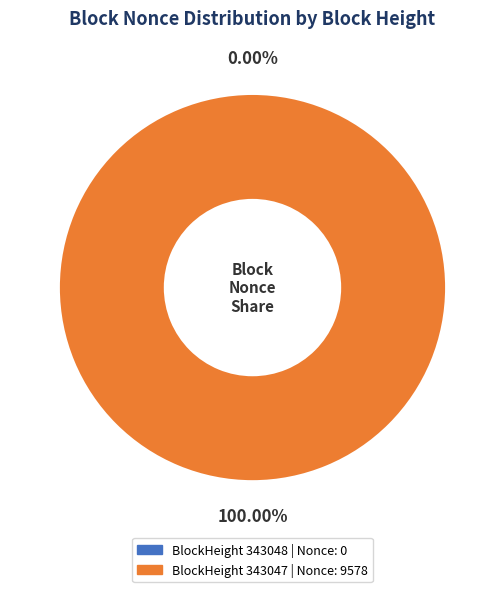

Combined, what portion of the pie is 343048 and 343047?

100.0%